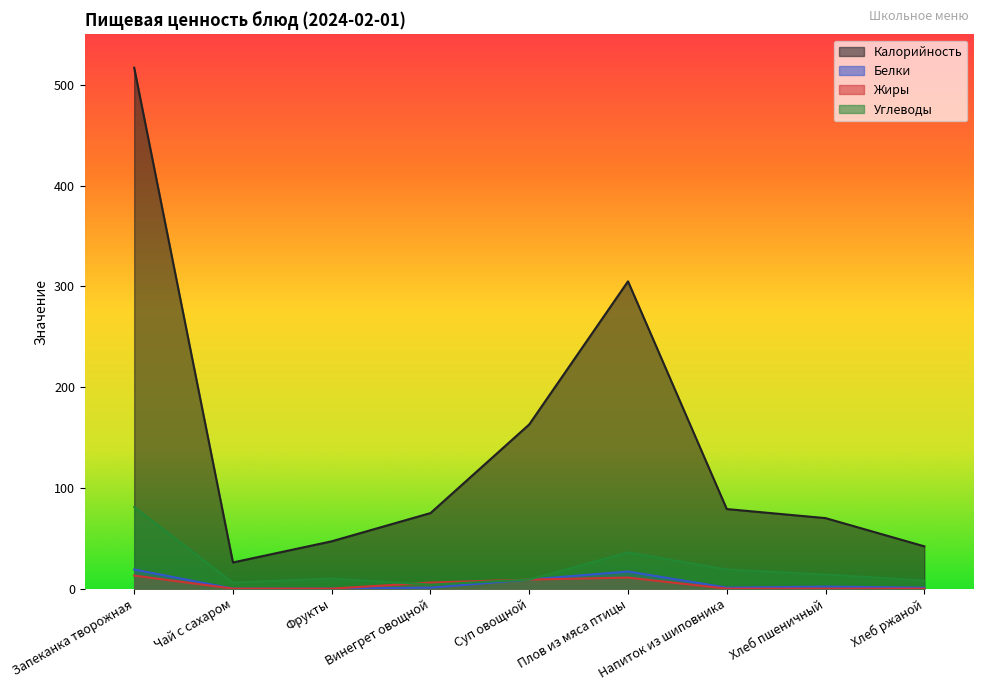

Rank the series by their maximum value, from highest to lowest.

Калорийность, Углеводы, Белки, Жиры